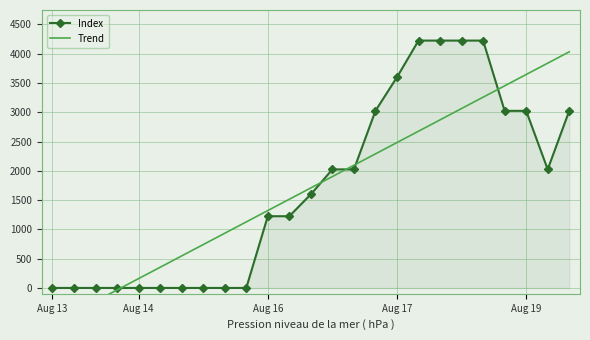

How many Index values are between 0 and 3025?

20